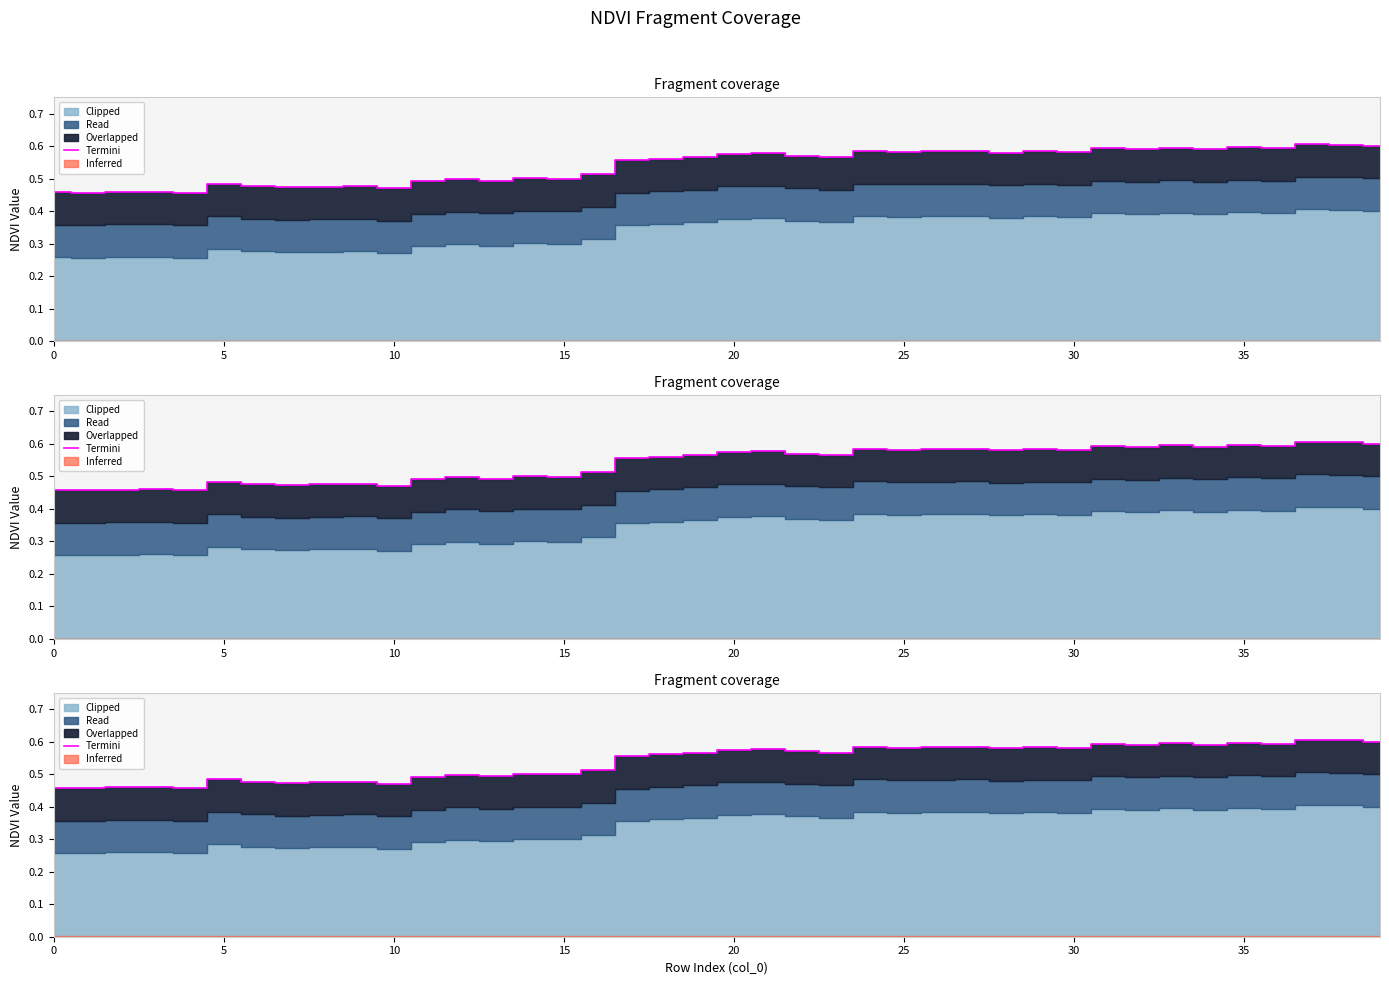

Reading left to right, transcribe all the data shown in this chart.

0.5	0.5	0.5	0.5	0.5	0.5	0.5	0.5	0.5	0.5	0.5	0.5	0.5	0.5	0.5	0.5	0.5	0.6	0.6	0.6	0.6	0.6	0.6	0.6	0.6	0.6	0.6	0.6	0.6	0.6	0.6	0.6	0.6	0.6	0.6	0.6	0.6	0.6	0.6	0.6